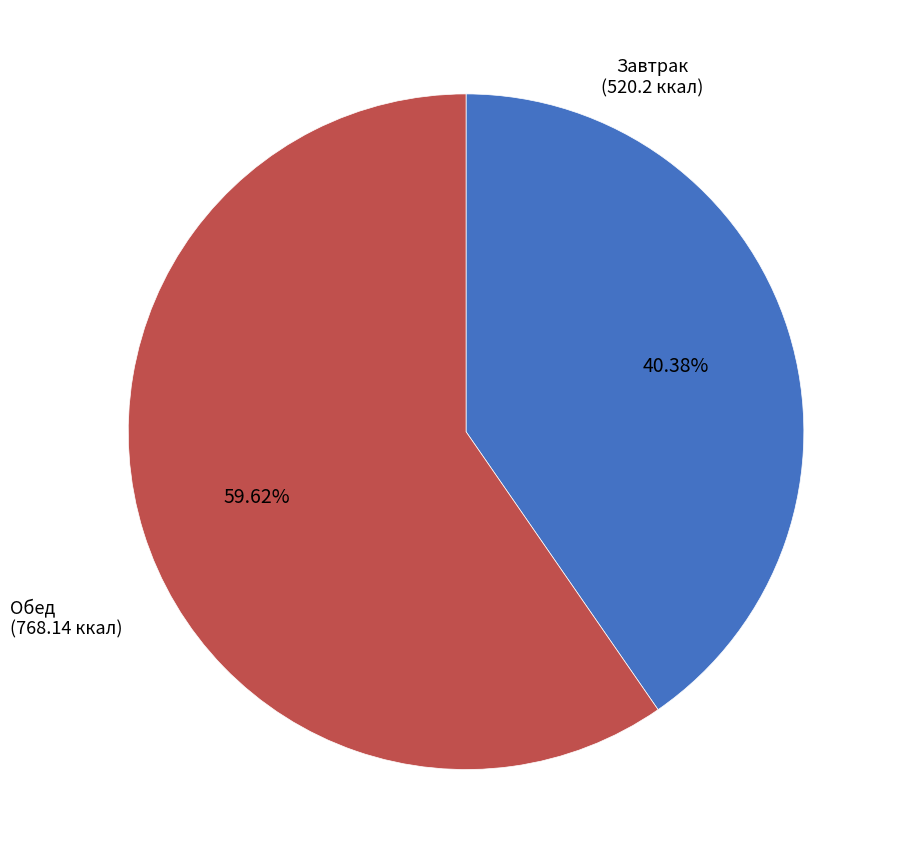

Is there any slice that represents more than half of the pie?

Yes